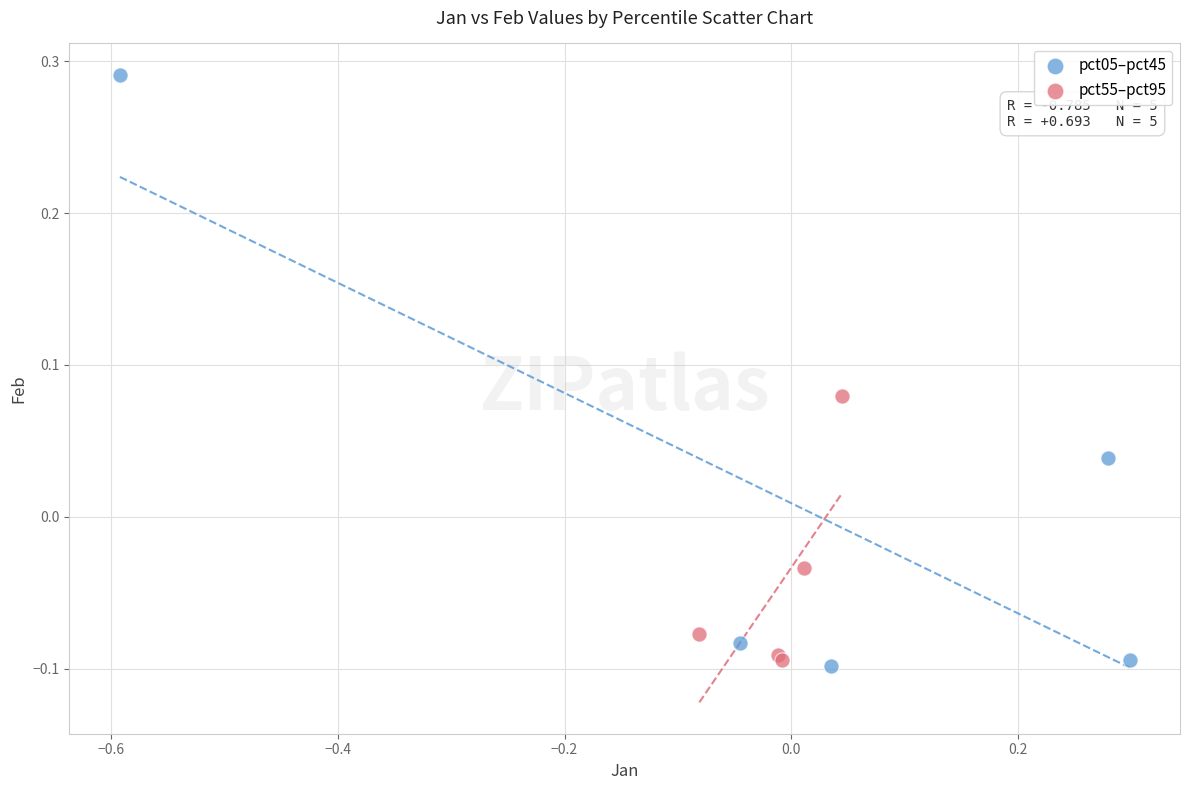

Which series contains the lowest Y value?

pct05–pct45